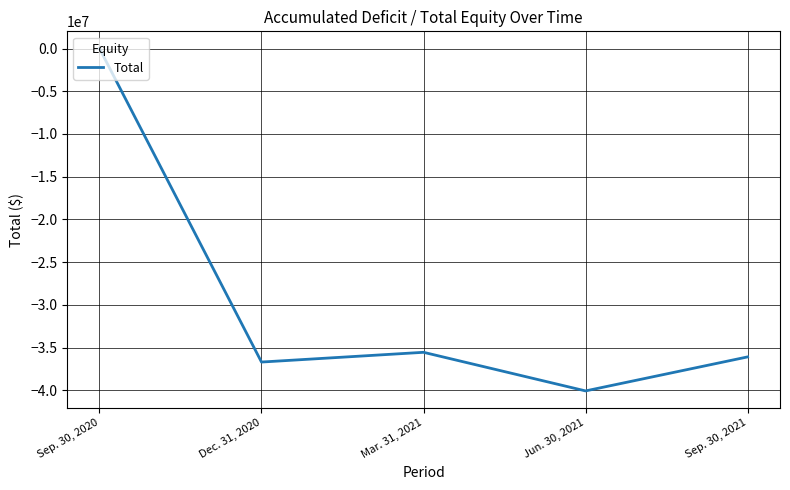

How many values exceed -36092475?

2